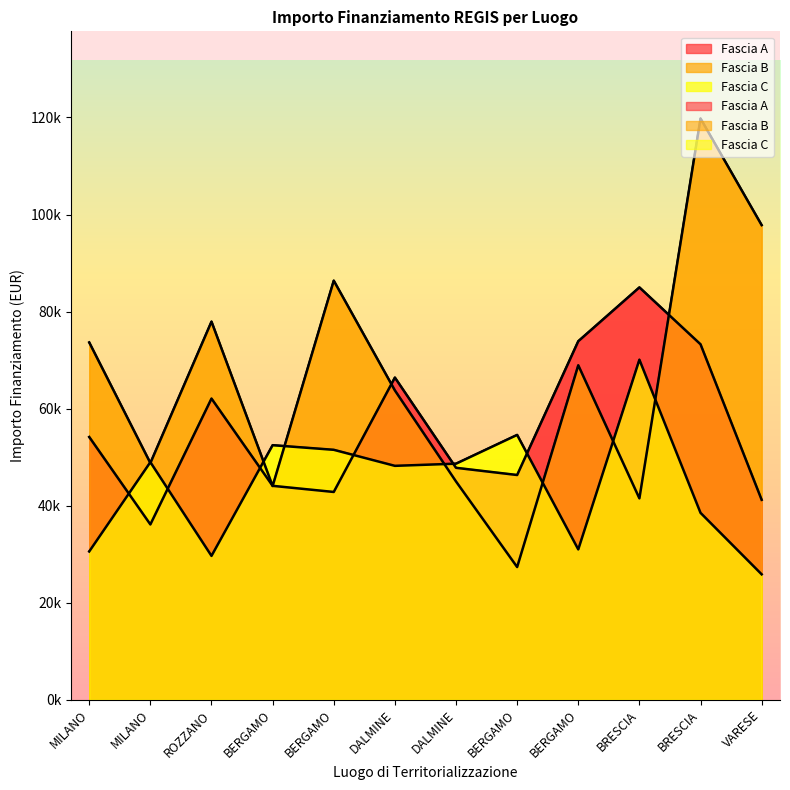

What is the label of the 8th point from the right?

BERGAMO